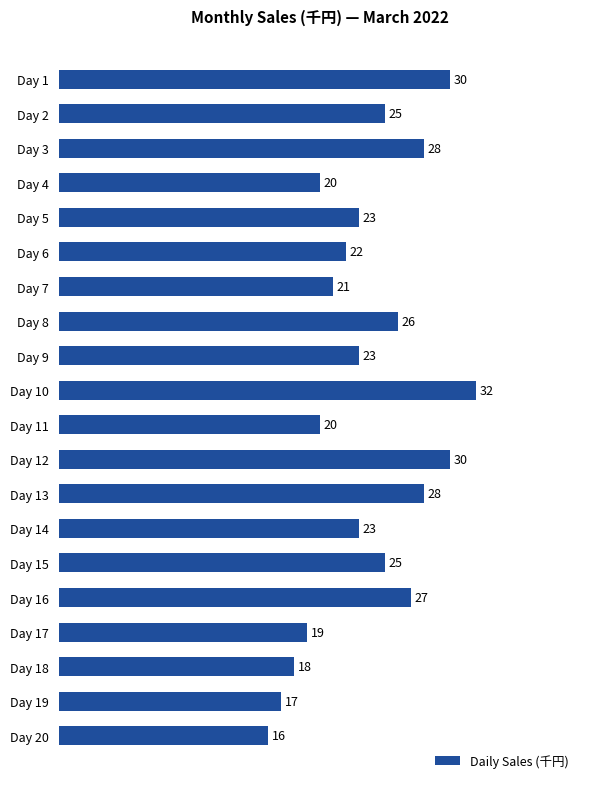

What is the sum of all values?

473